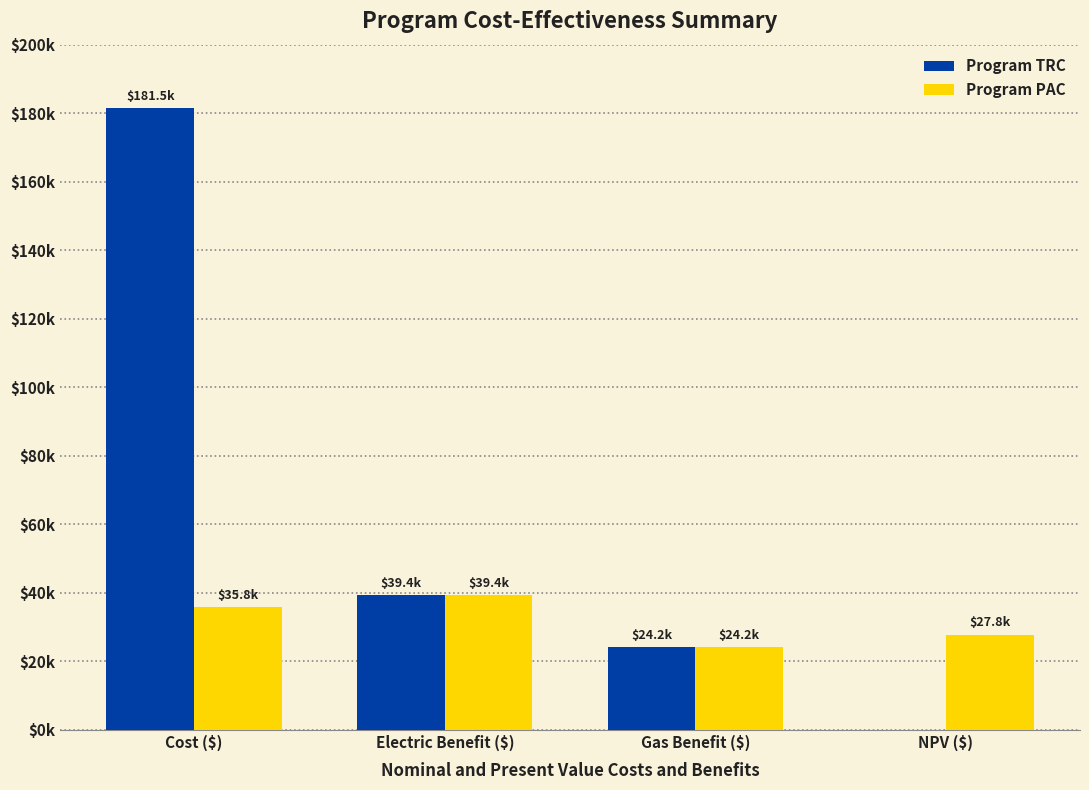

What are all the series names shown in the legend?

Program TRC, Program PAC